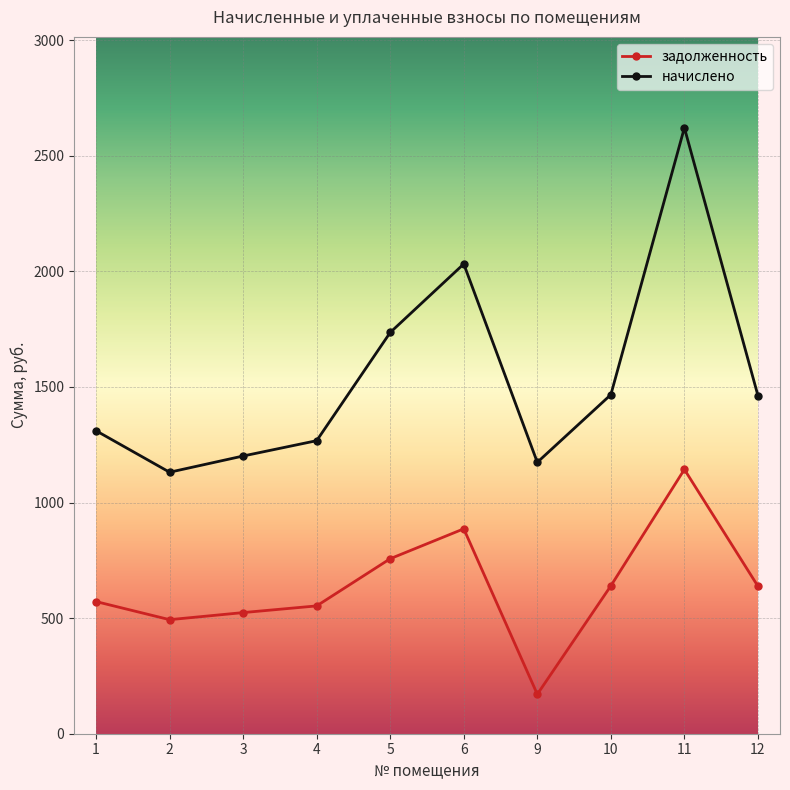

At 1, list the series in order from largest to smallest.

начислено, задолженность